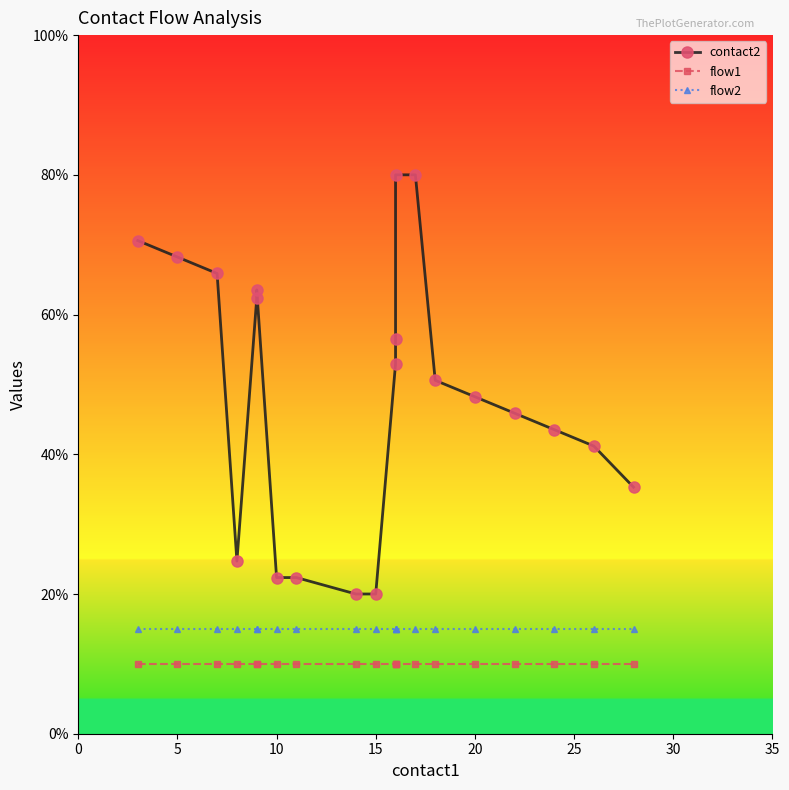

What is the value of the flow1 point at the 6th from the left?

10.0